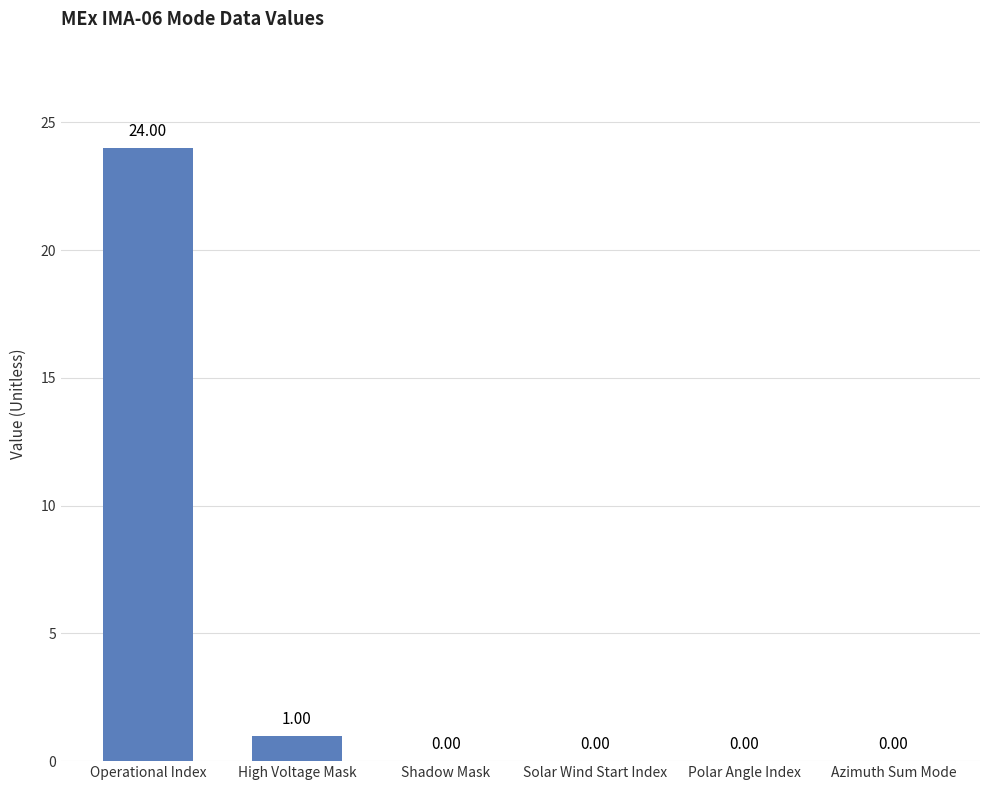

What is the sum of the values at Operational Index and Azimuth Sum Mode?

24